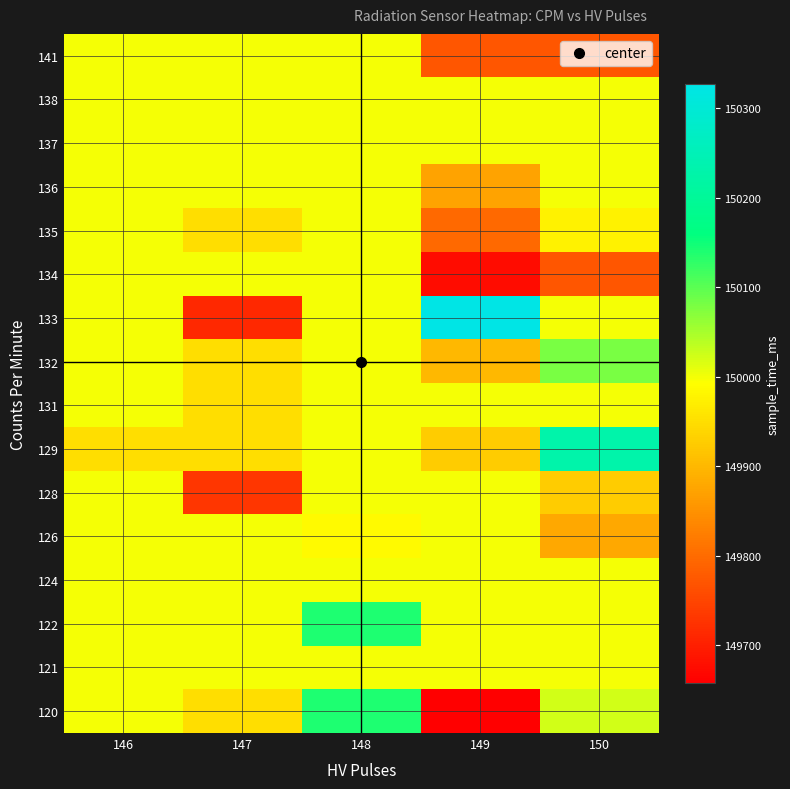

What is the total value across all series at 147?

2399192